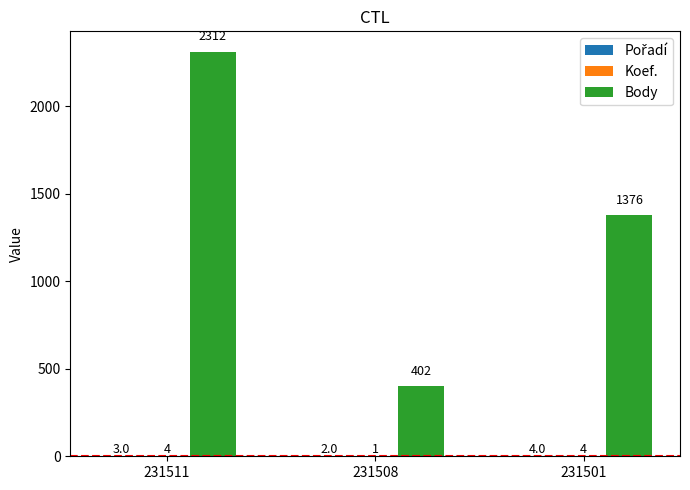

How many groups of bars are there?

3